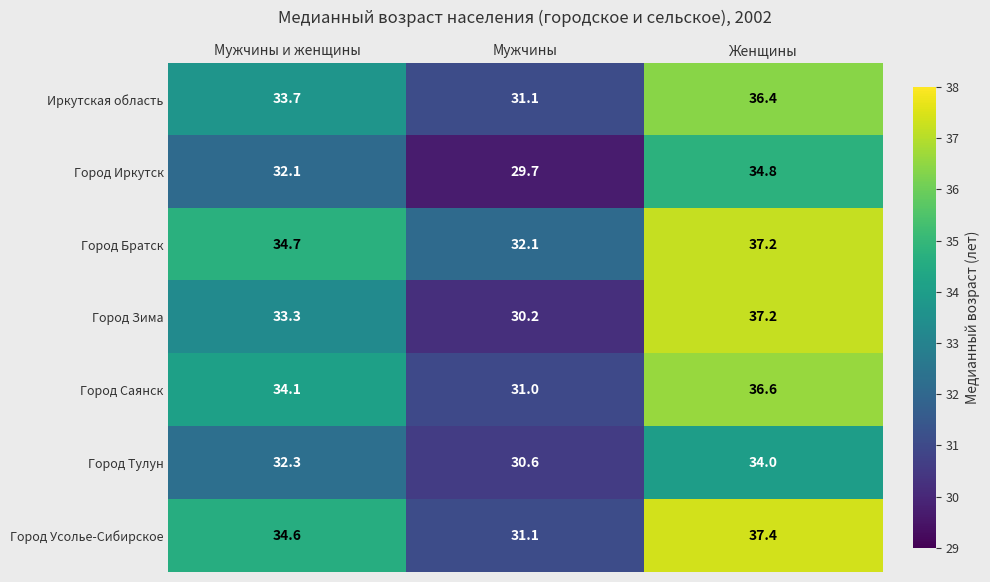

Where is Город Зима nearest to the value 33?

Мужчины и женщины